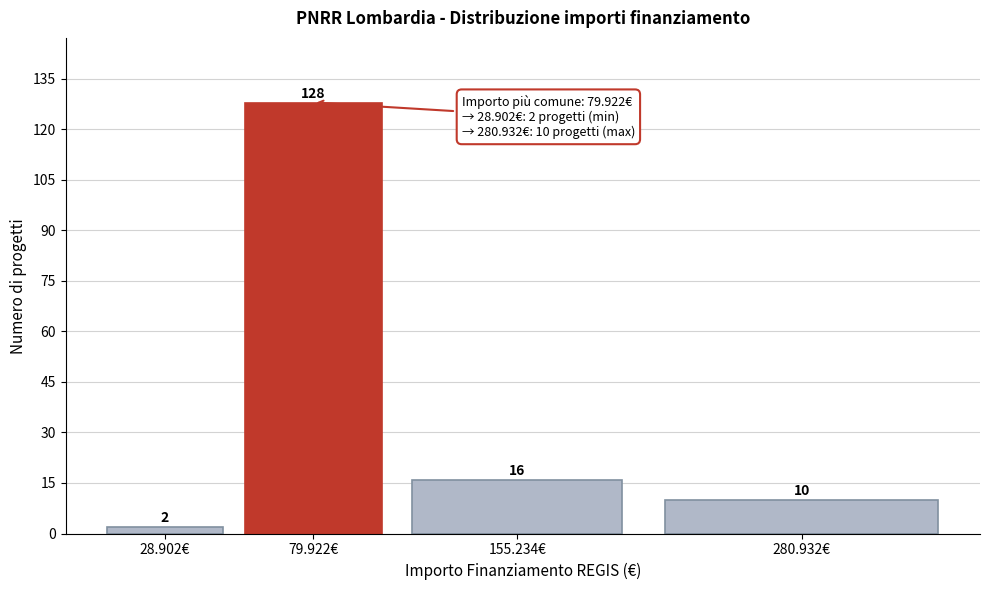

Reading left to right, list all the values displayed in this chart.

2	128	16	10